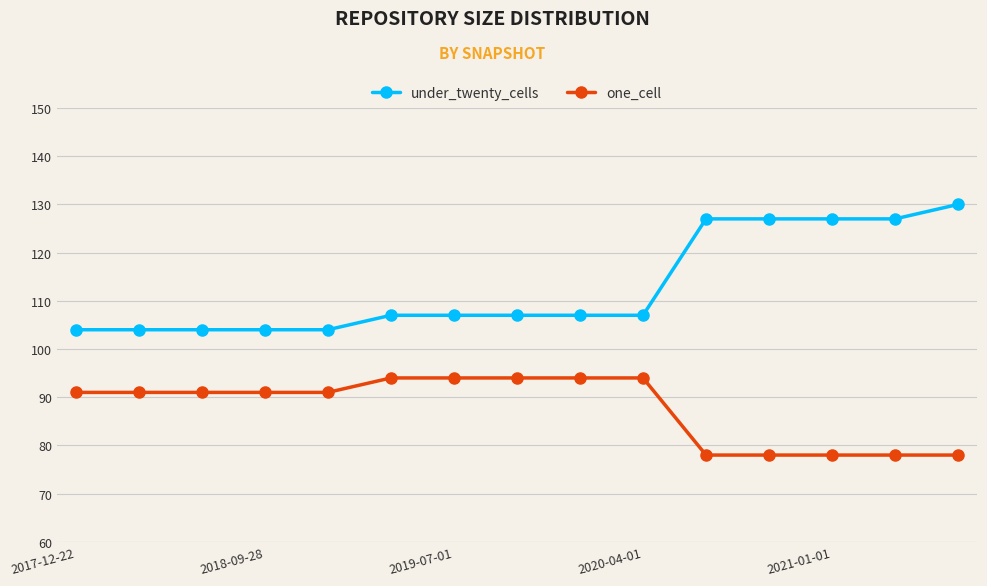

Which series has the largest range (max minus min)?

under_twenty_cells